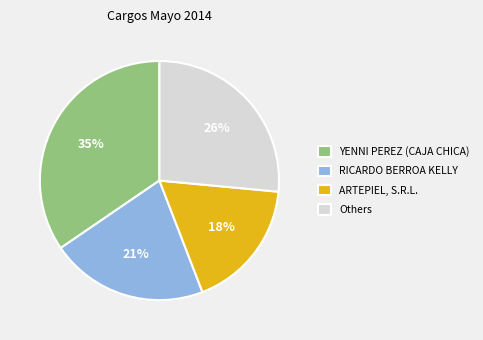

Rank the categories by value from lowest to highest.

ARTEPIEL, S.R.L., RICARDO BERROA KELLY, Others, YENNI PEREZ (CAJA CHICA)